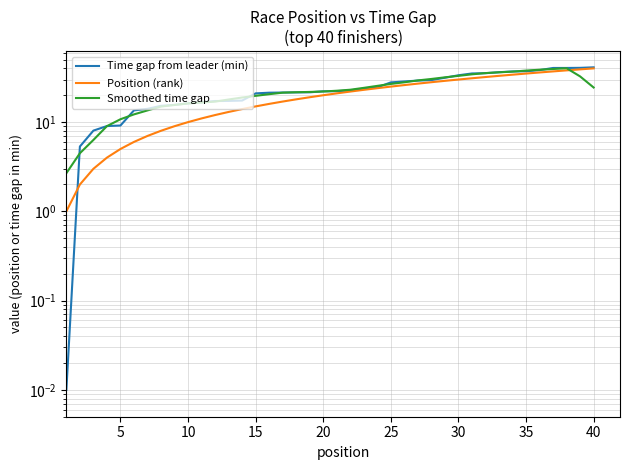

True or false: Time gap from leader (min) and Smoothed time gap intersect in this chart.

True